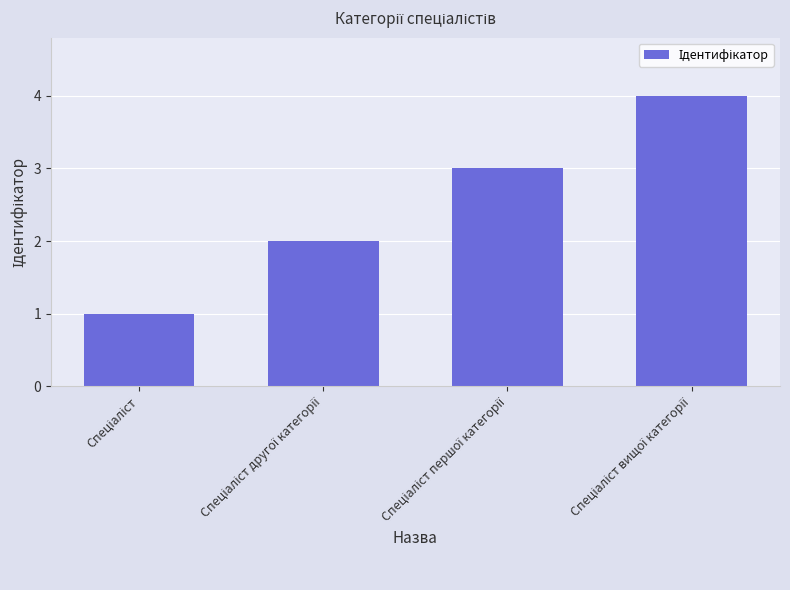

Count the values in the range 2 to 4.

3